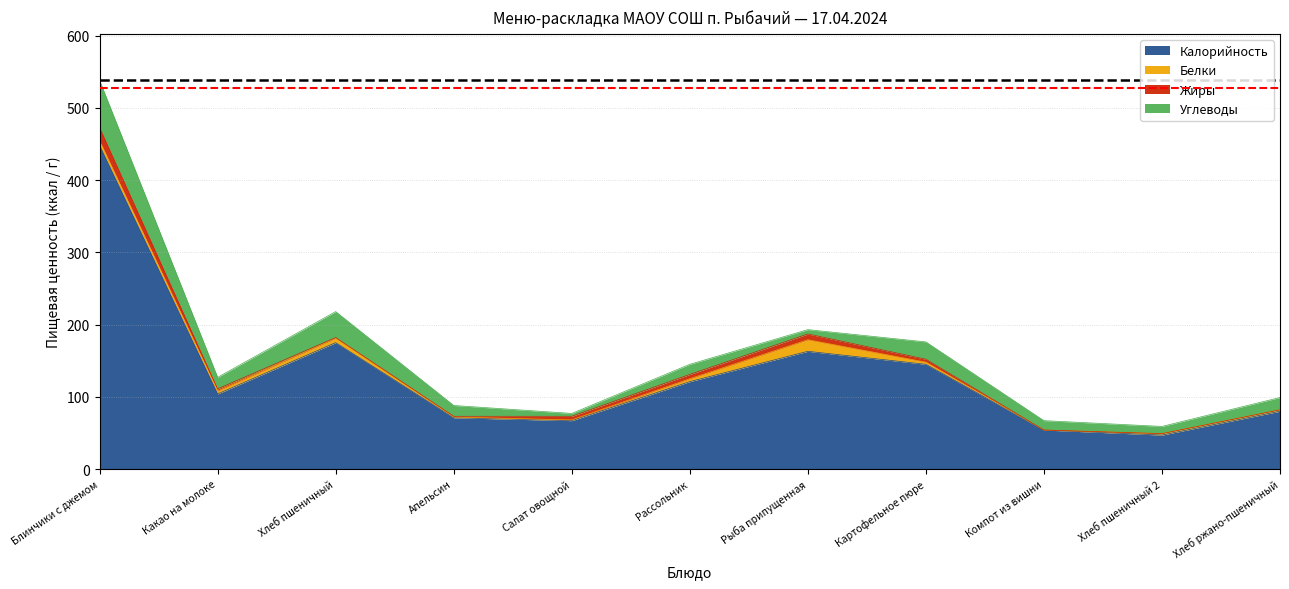

Reading left to right, transcribe all the data shown in this chart.

Калорийность: 448	104	175	71	67	121	163	145	54	47	80
Белки: 6	4	6	1	1	4	16	3	0	2	2
Жиры: 19	3	1	1	5	6	8	4	0	0	0
Углеводы: 65	16	36	15	4	14	6	24	13	10	17